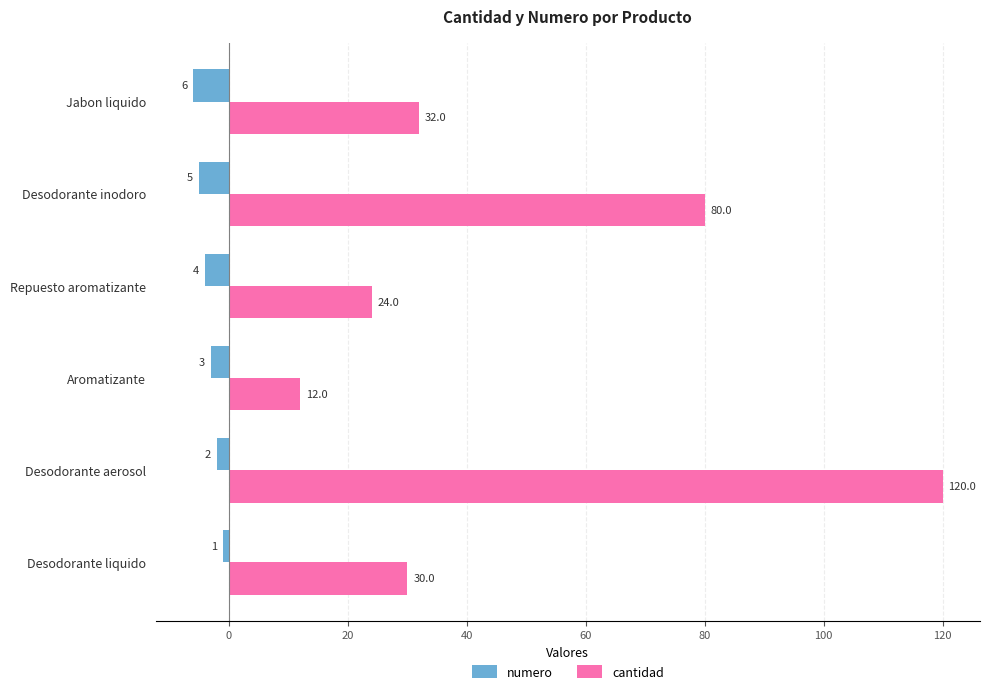

True or false: cantidad has a value of 32 at Jabon liquido.

True